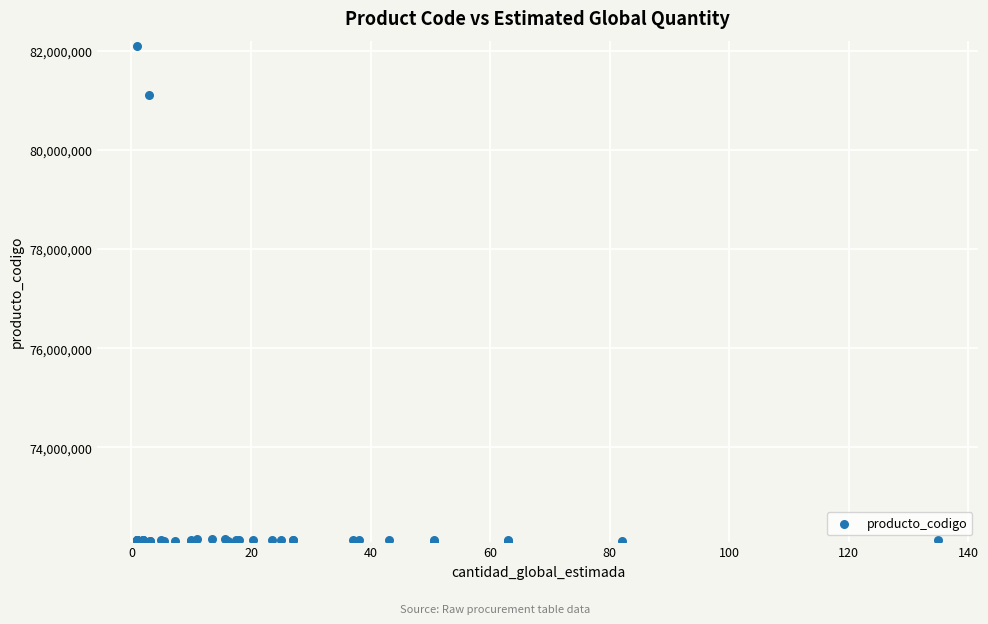

What Y value in the scatter plot is closest to 77101506?

81101713